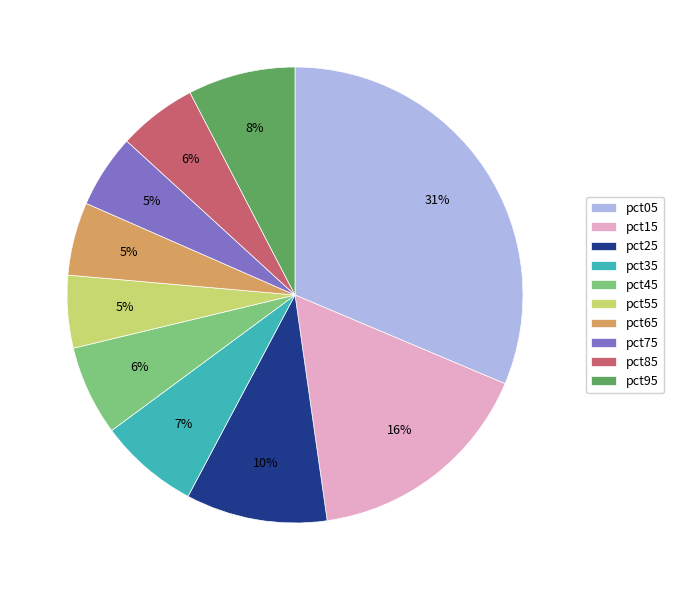

To the nearest percent, what portion does pct95 represent?

8%